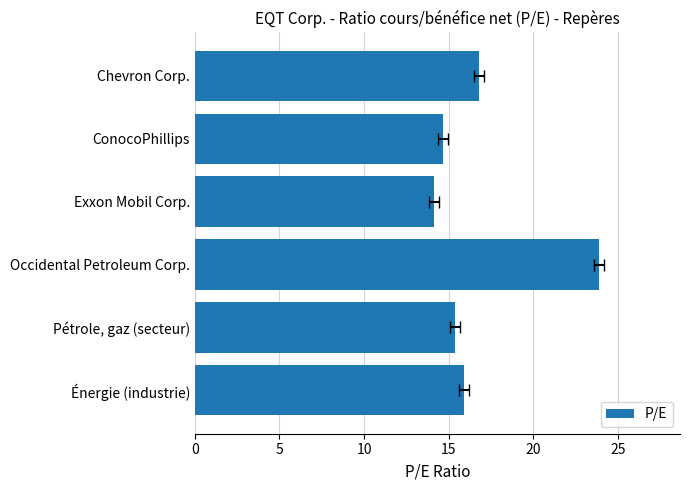

How many series are shown in this chart?

1